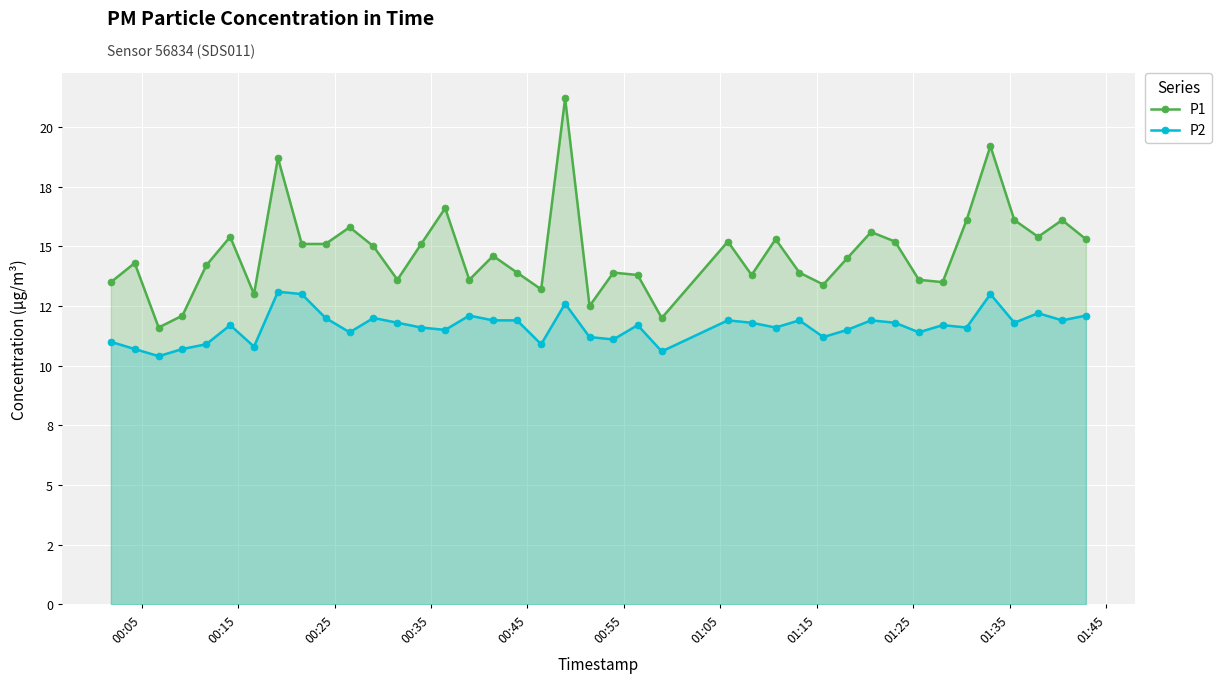

At how many categories does at least one series exceed 14?

23